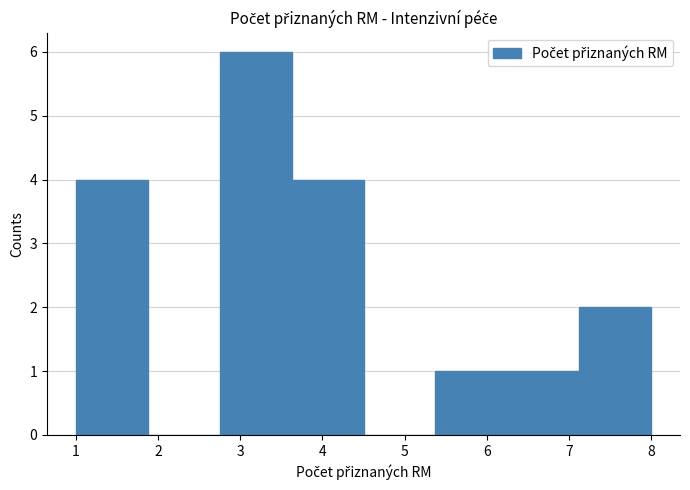

How tall is the bar that spans 7.1 to 8.0 on the x-axis? Neither the bar edges nor the heights are printed on the chart, so give them approximately, as read against the axes.

2